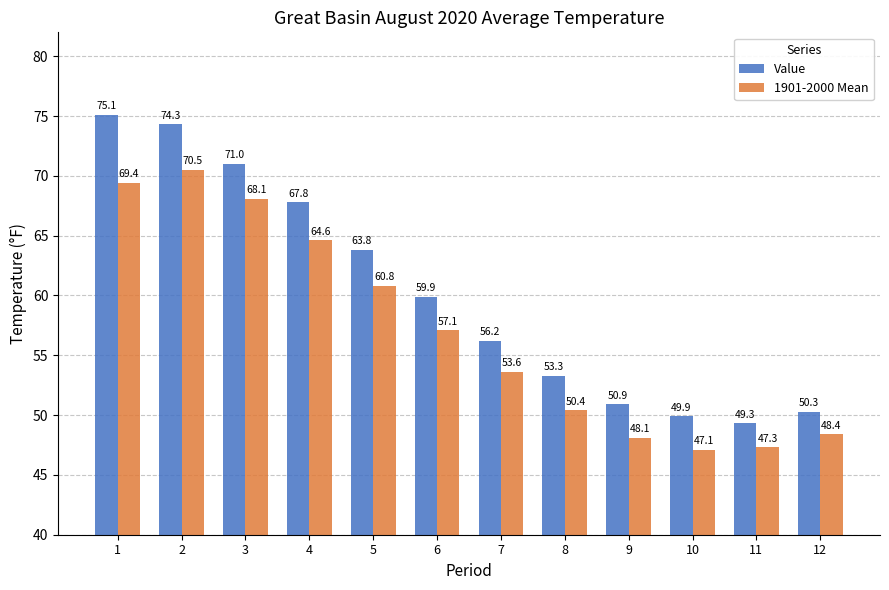

The 1901-2000 Mean series shows 17.9 at 2. True or false?

False